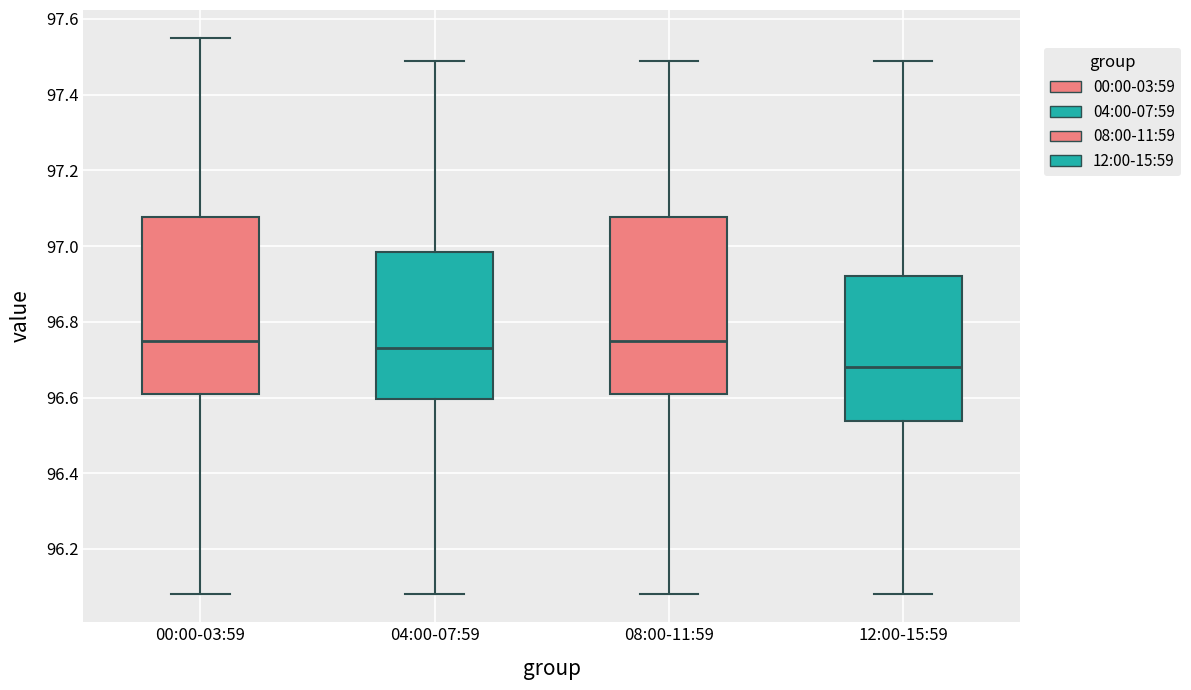

Reading left to right, transcribe this box plot: for each box, give where its median line is, the range the box spans, and where its two whiskers end, as read against the y-axis. The values are not printed on the chart, so give them approximately, as read against the axis.

00:00-03:59: median 96.76, box 96.62 to 97.08, whiskers 96.08 to 97.56
04:00-07:59: median 96.74, box 96.60 to 96.98, whiskers 96.08 to 97.50
08:00-11:59: median 96.76, box 96.62 to 97.08, whiskers 96.08 to 97.50
12:00-15:59: median 96.68, box 96.54 to 96.92, whiskers 96.08 to 97.50